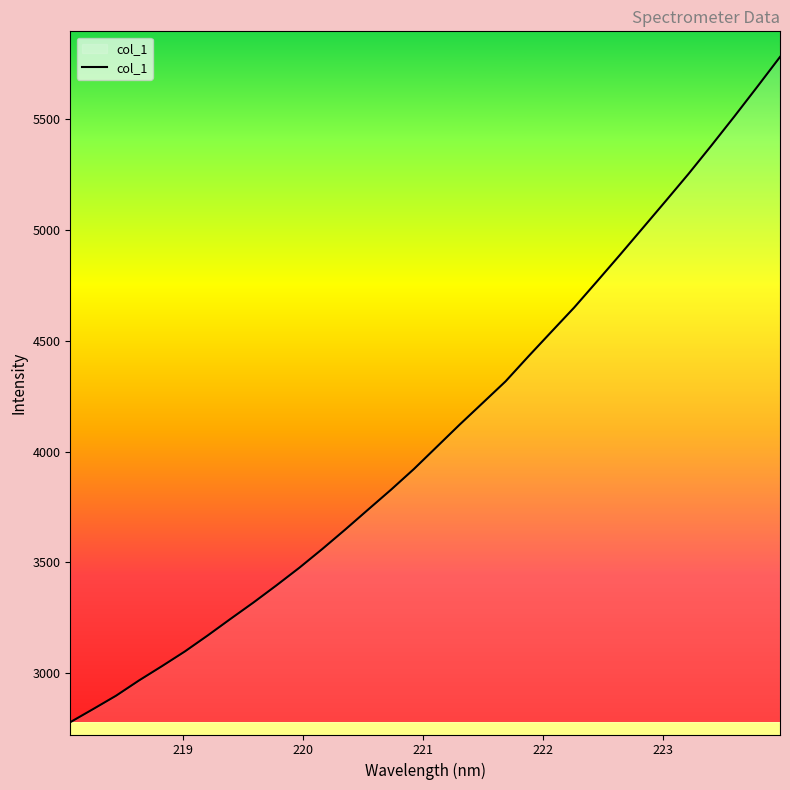

What is the greatest value displayed?

5780.7